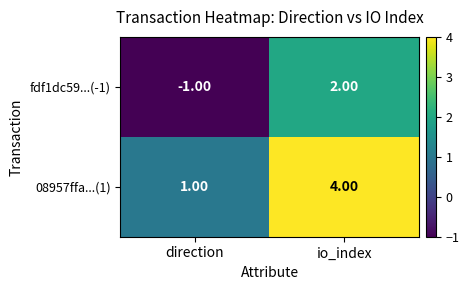

At which label is 08957ffa...(1) closest to 2?

direction